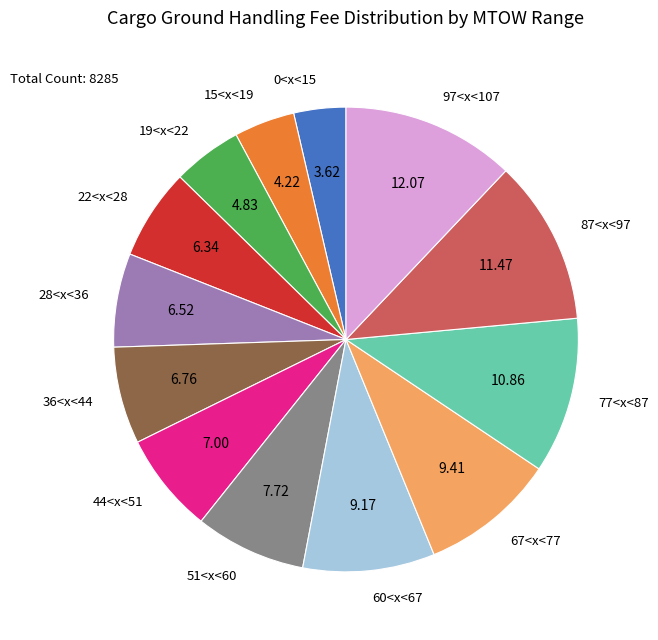

Combined, do 15<x<19 and 51<x<60 account for over 50%?

No